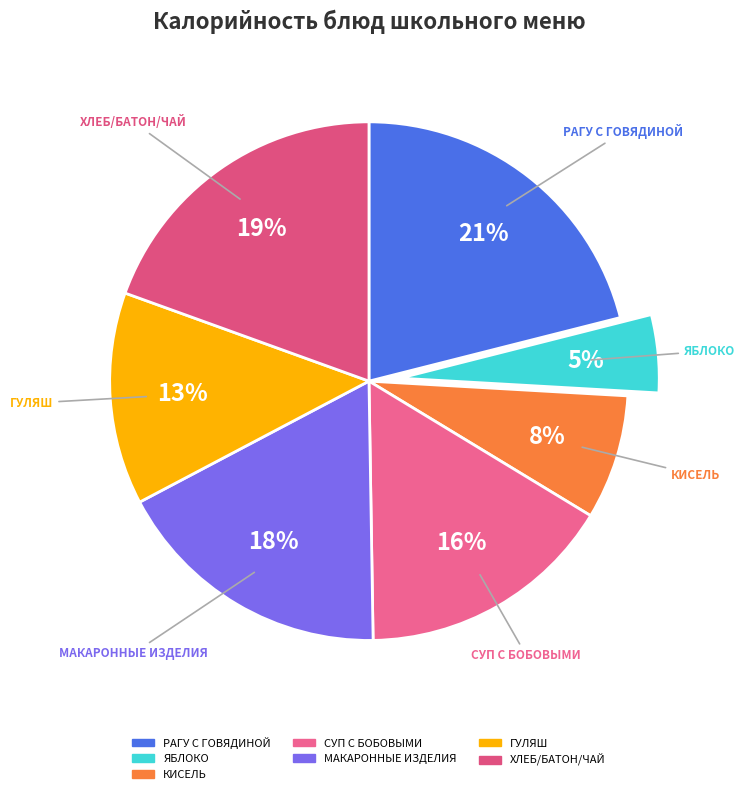

How many slices are in this pie chart?

7